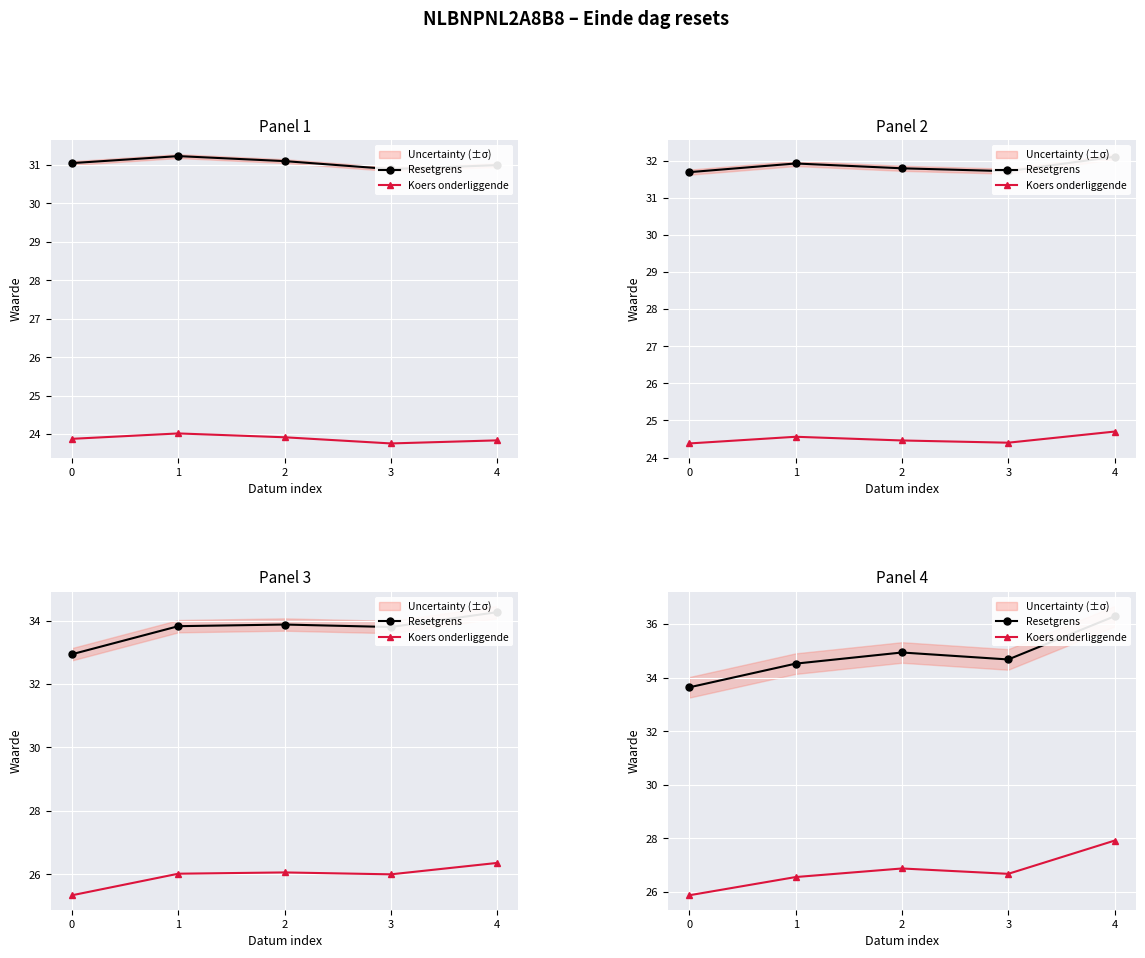

Count the number of categories in the chart.

5